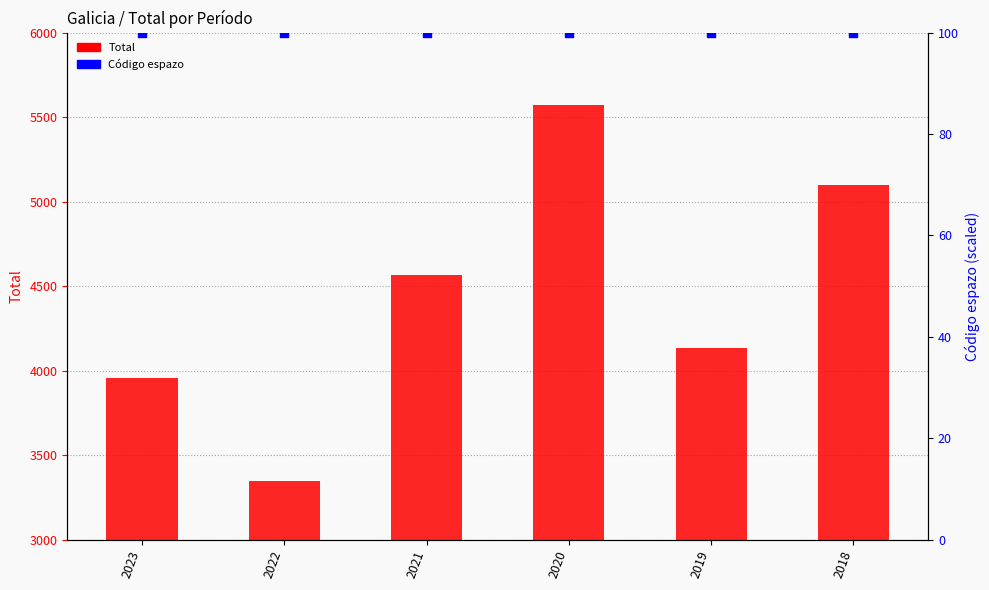

At which category is the sum across all series the highest?

2020